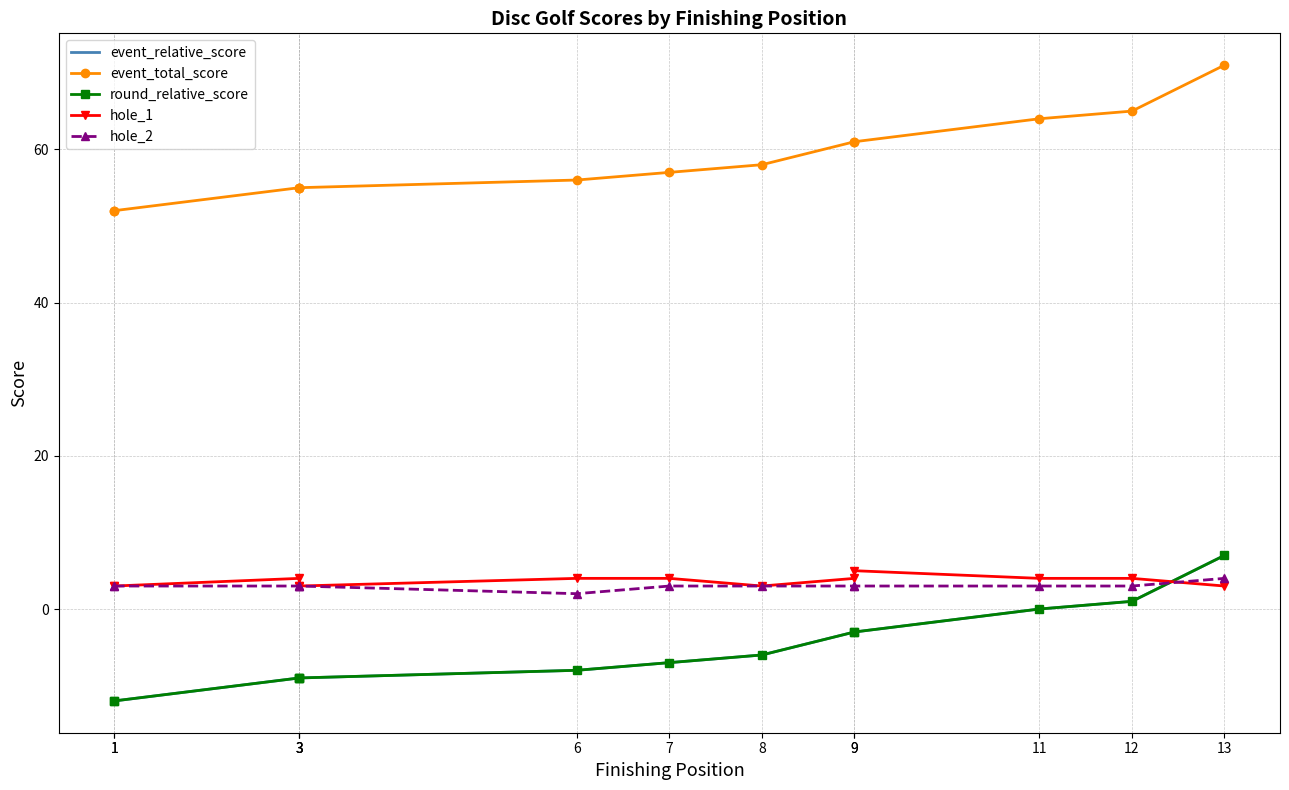

Where does the event_total_score series first go above 57?

8